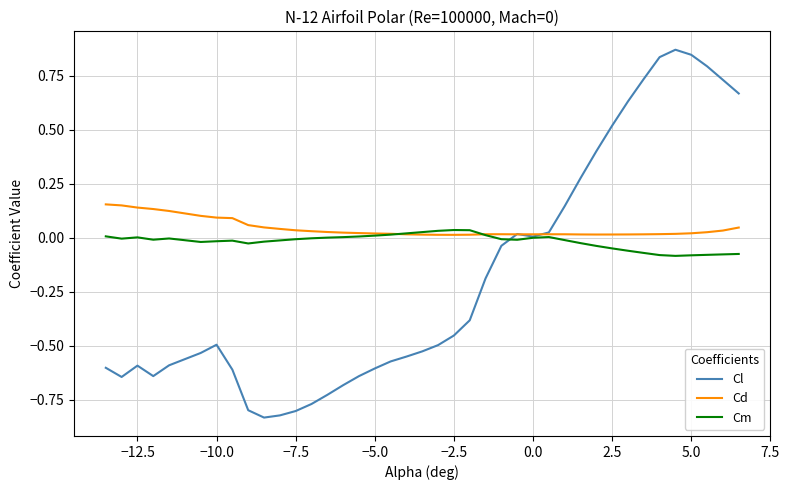

List the series in order of their overall mean, highest first.

Cd, Cm, Cl